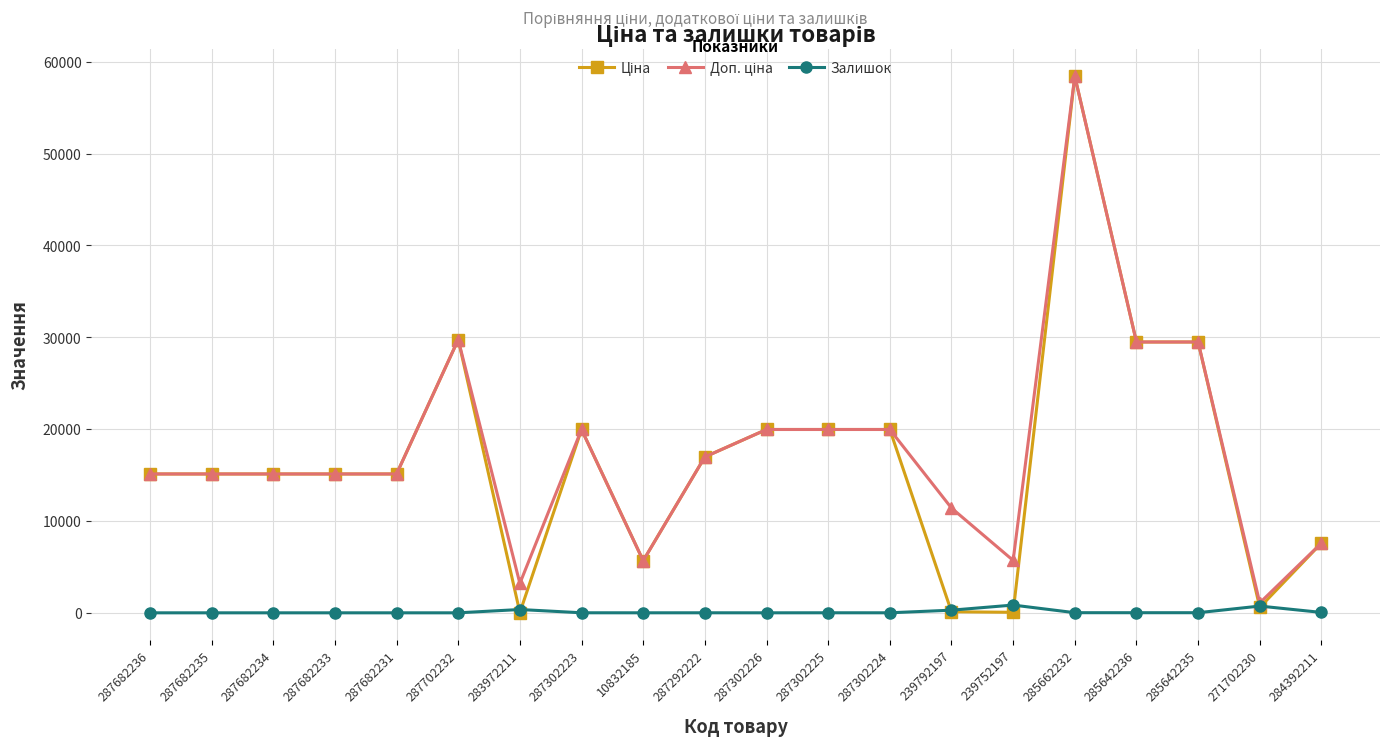

True or false: Залишок has more than 0 interior local peaks.

True